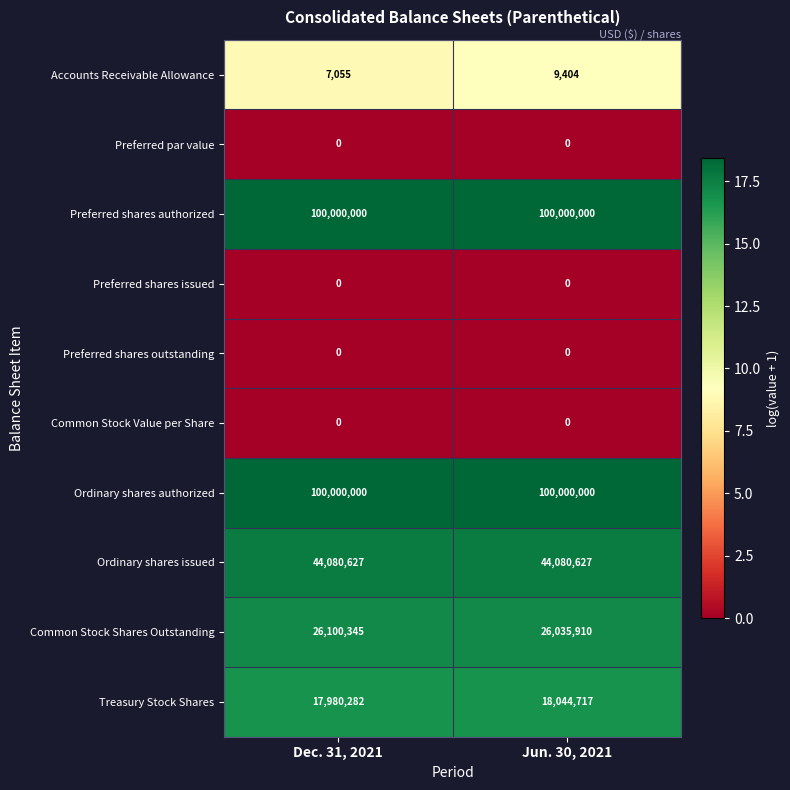

Which category has the lowest value in the Treasury Stock Shares series?

Dec. 31, 2021